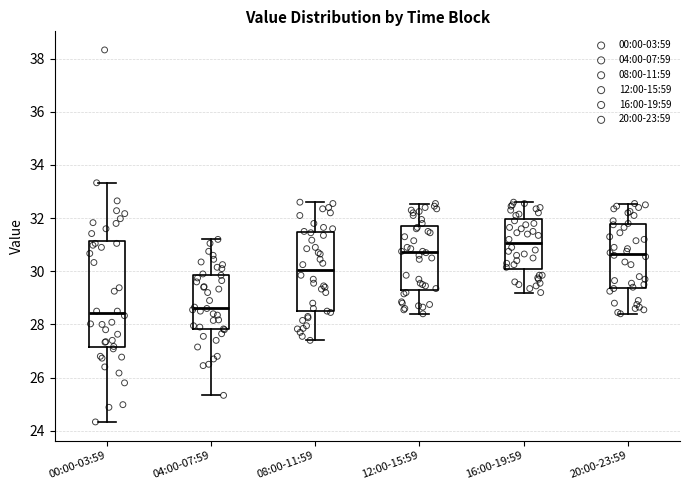

Which box's median line is the highest?

16:00-19:59